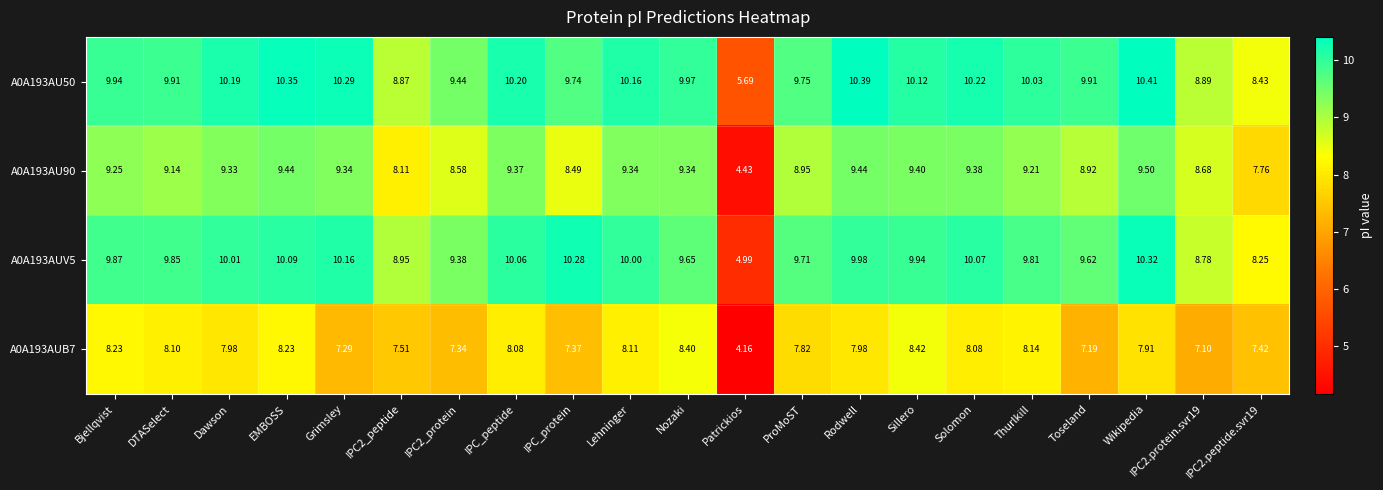

How many categories are shown in the chart?

21